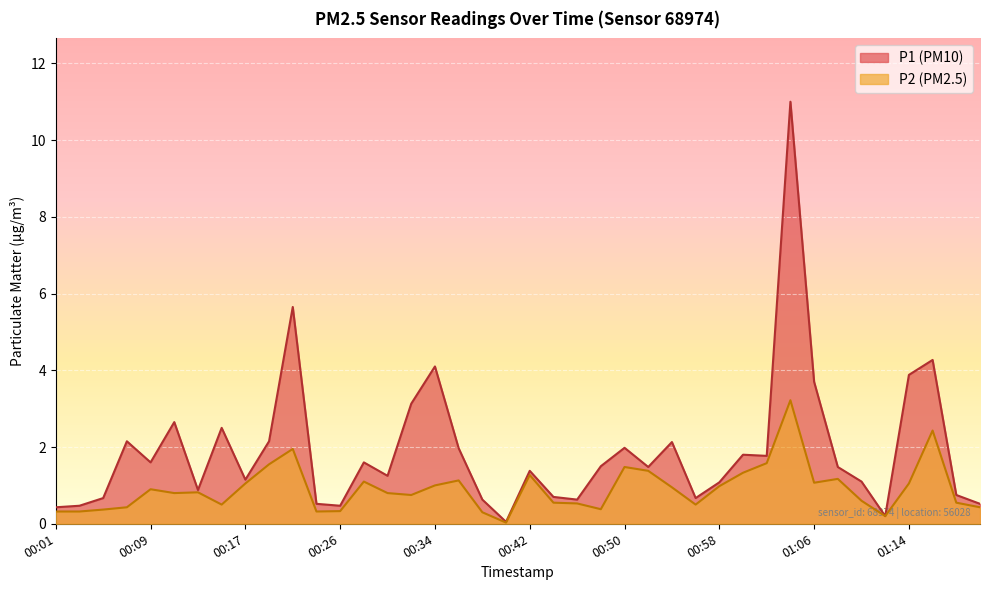

List the series in order of their peak value, lowest first.

P2, P1